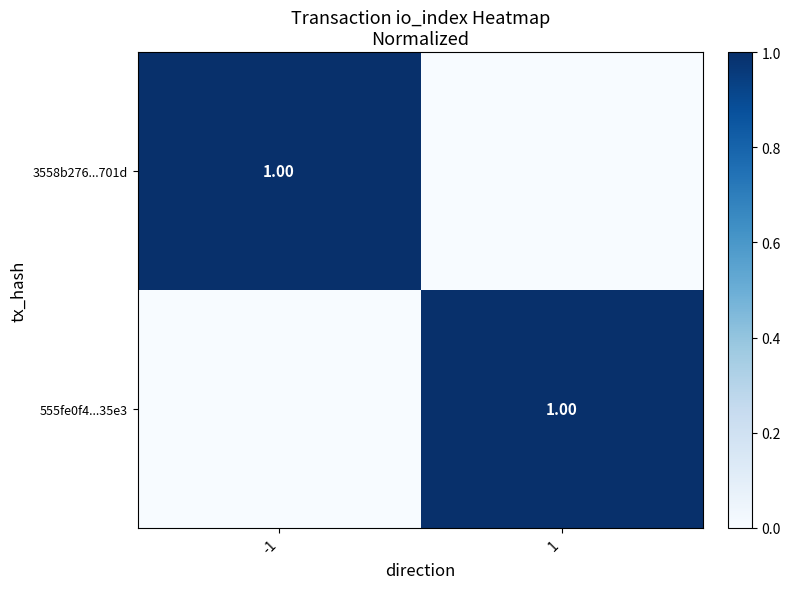

At how many categories does at least one series exceed 0?

2